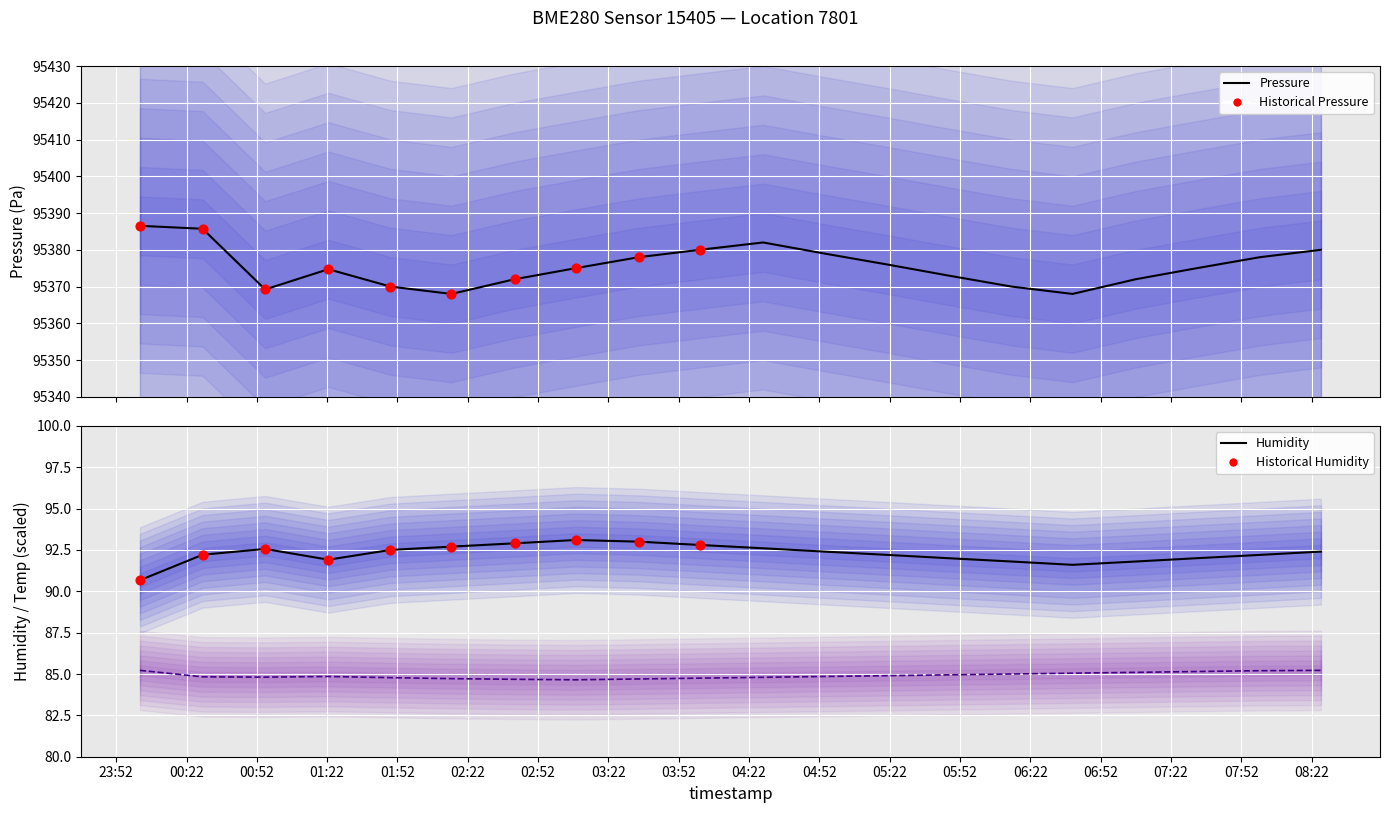

Which series has the widest spread of Y values?

pressure